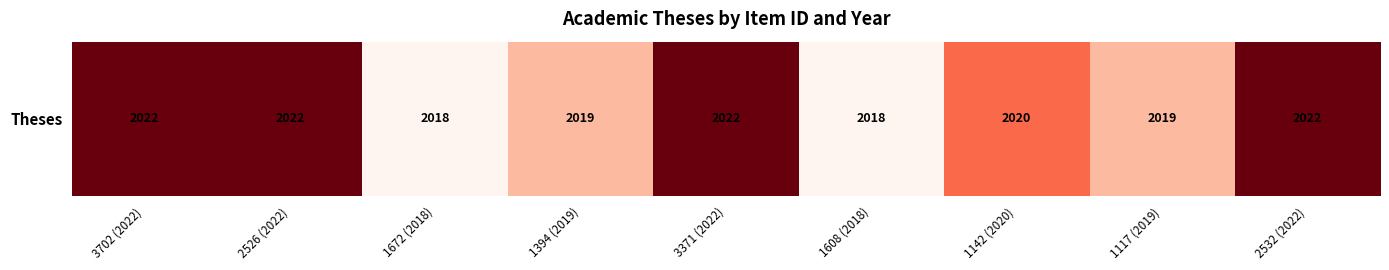

Between 1672 (2018) and 1608 (2018), which is larger?

1672 (2018)